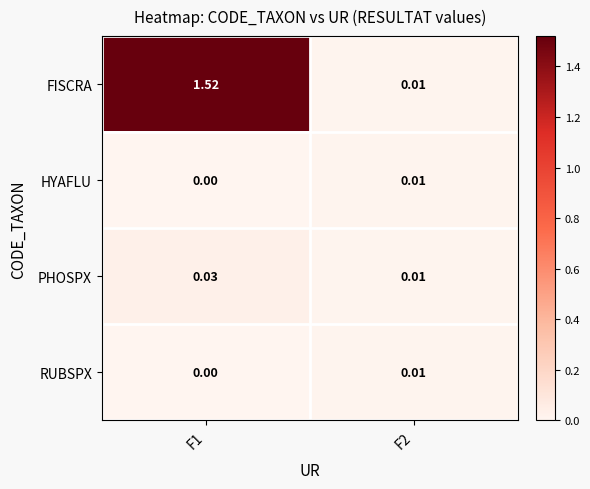

Which series has the largest total across all categories?

FISCRA